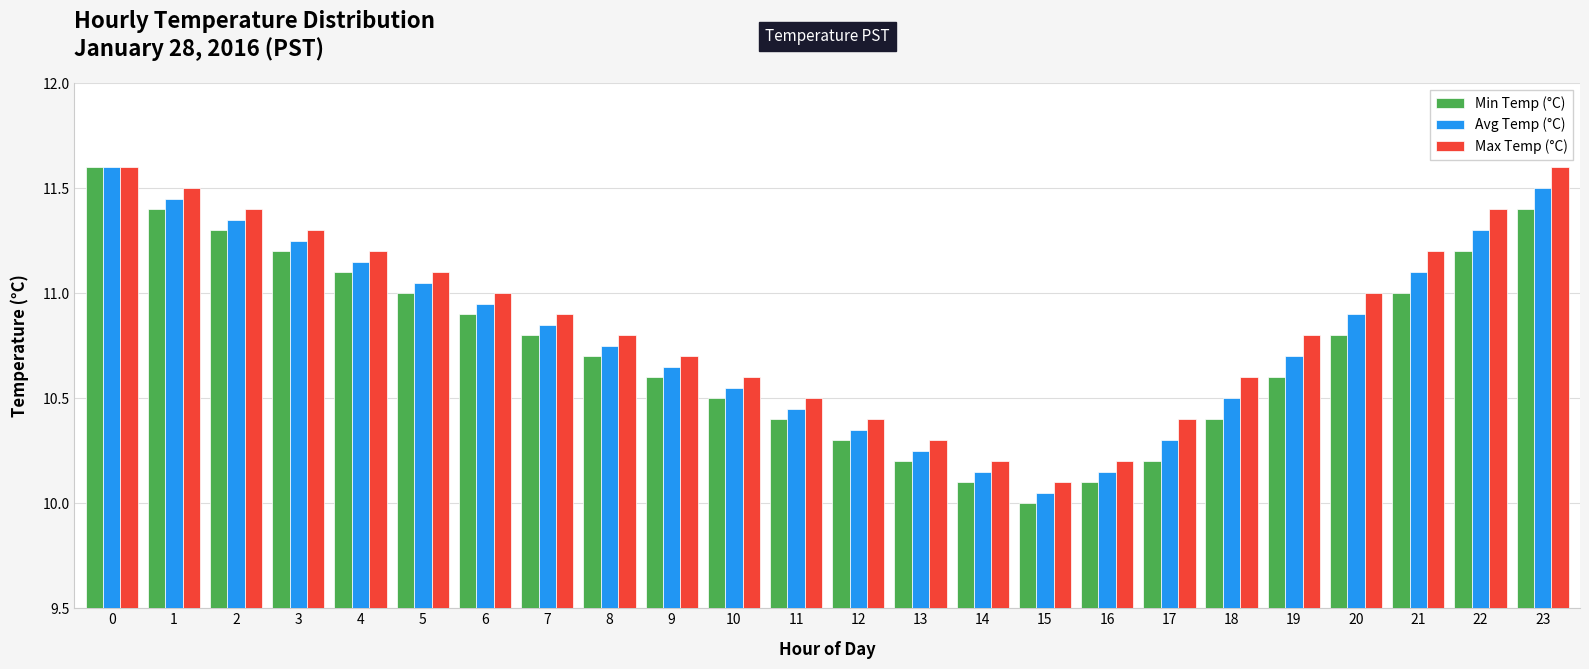

Read the Min Temp (°C) value at 5.

11.0